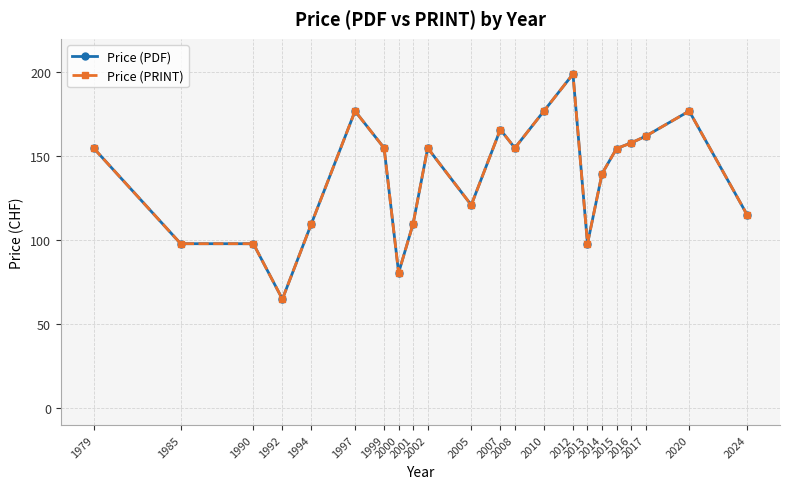

Reading right to left, transcribe all the data shown in this chart.

Price (PDF): 115.0	177.0	162.0	158.0	154.7	139.7	98.0	199.0	177.0	155.0	166.0	121.0	155.0	110.0	80.7	155.0	177.0	110.0	65.0	98.0	98.0	155.0
Price (PRINT): 115.0	177.0	162.0	158.0	154.7	139.7	98.0	199.0	177.0	155.0	166.0	121.0	155.0	110.0	80.7	155.0	177.0	110.0	65.0	98.0	98.0	155.0